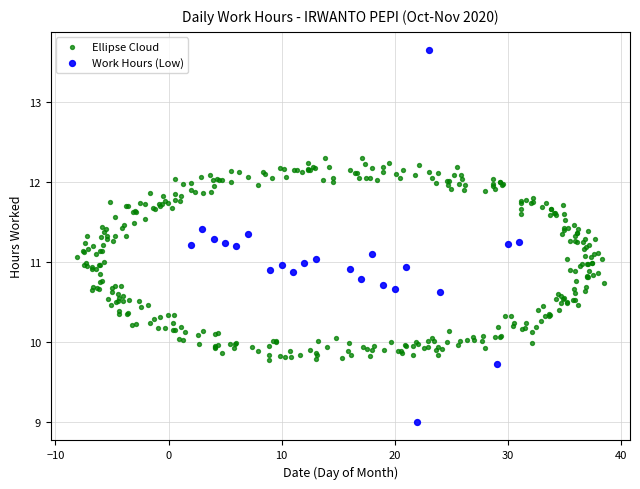

Which series reaches the minimum Y coordinate?

Work Hours (Low)